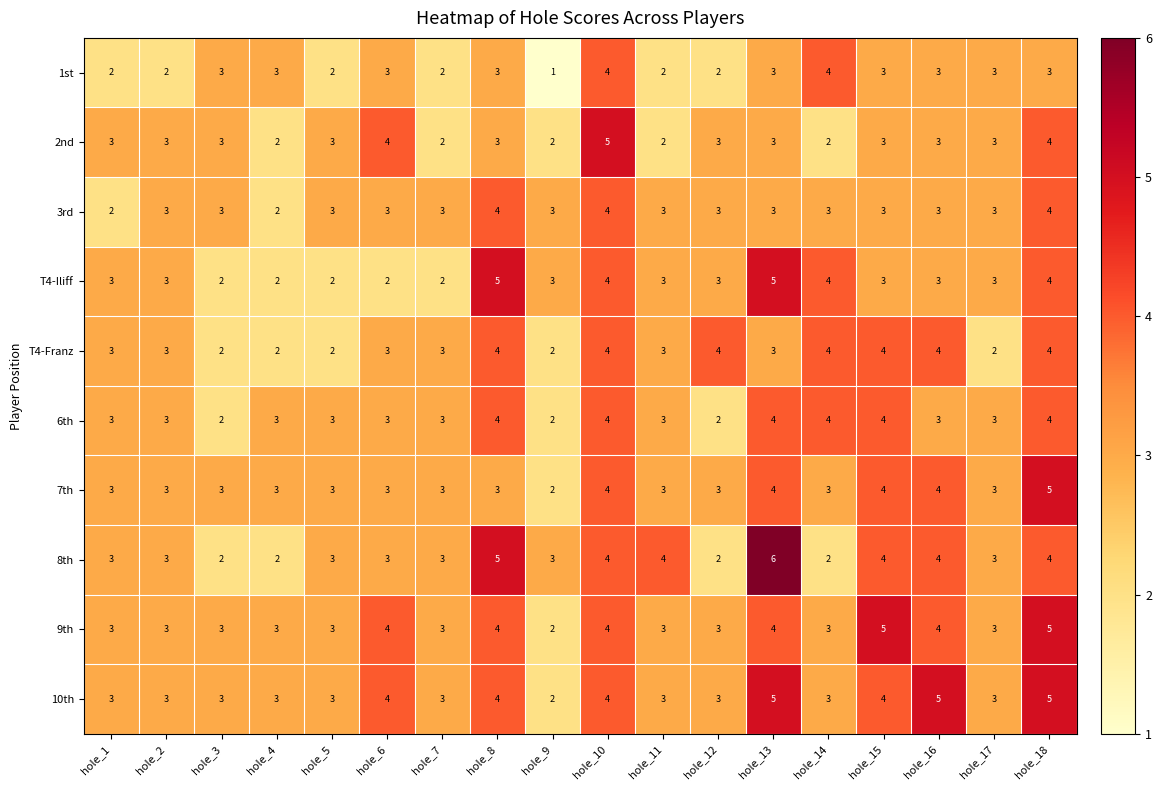

Read the T4-Iliff value at hole_15.

3